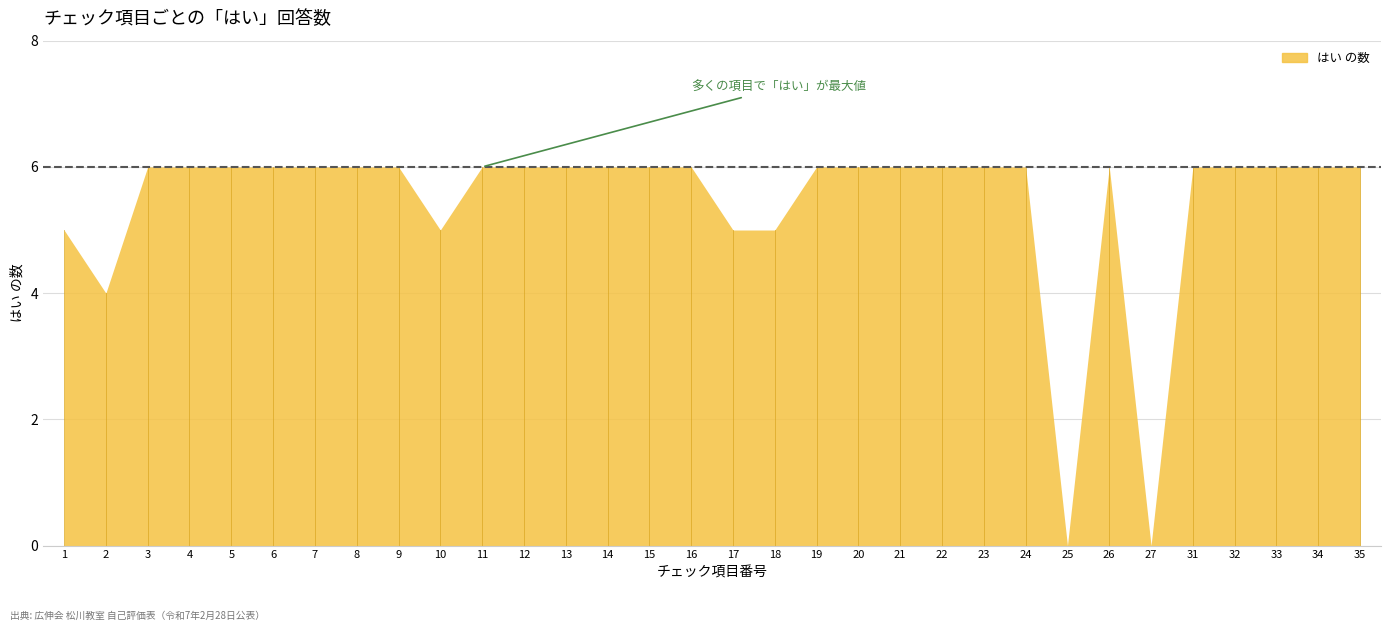

The value at 18 is 8. True or false?

False